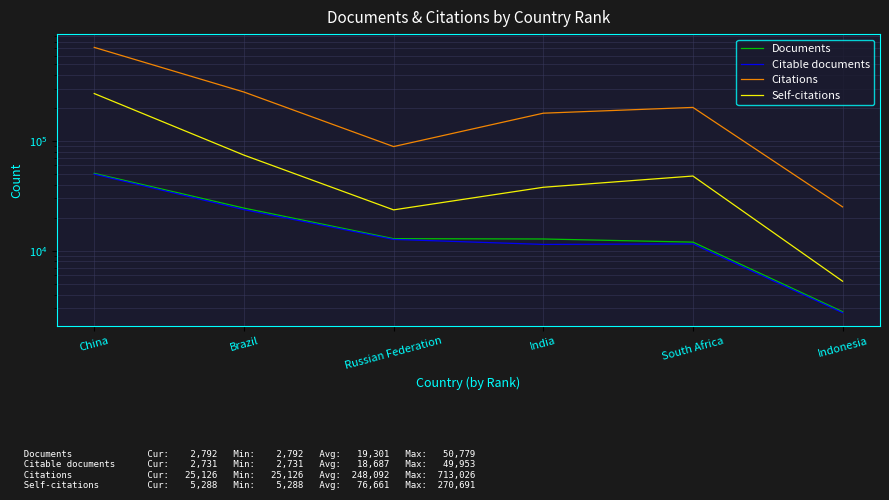

What is the difference between the Citable documents values at China and South Africa?

38392